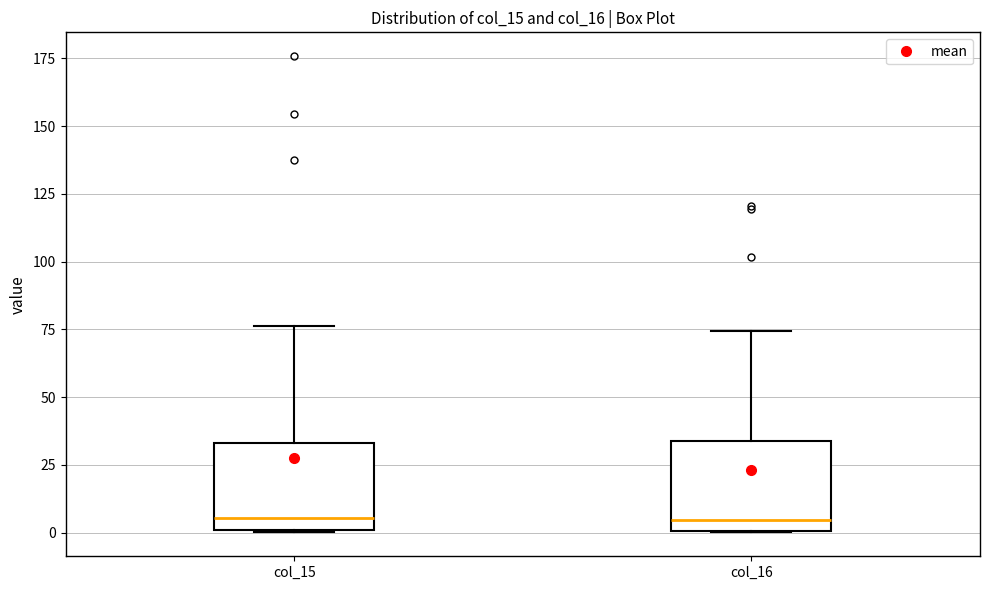

Reading left to right, transcribe this box plot: for each box, give where its median line is, the range the box spans, and where its two whiskers end, as read against the y-axis. The values are not printed on the chart, so give them approximately, as read against the axis.

col_15: median 5, box 0 to 35, whiskers 0 to 75
col_16: median 5, box 0 to 35, whiskers 0 to 75